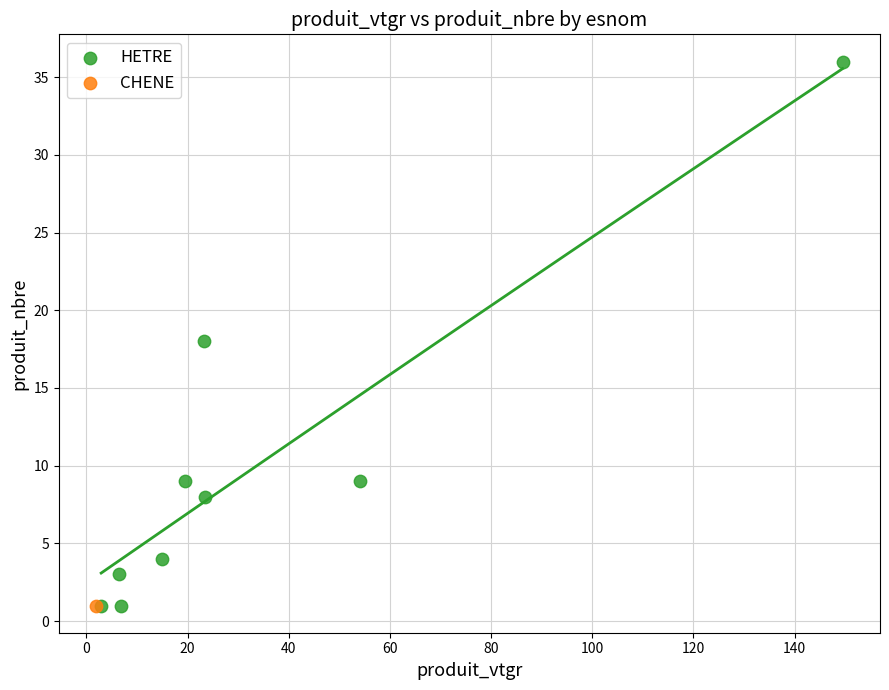

What are all the series names shown in the legend?

HETRE, CHENE